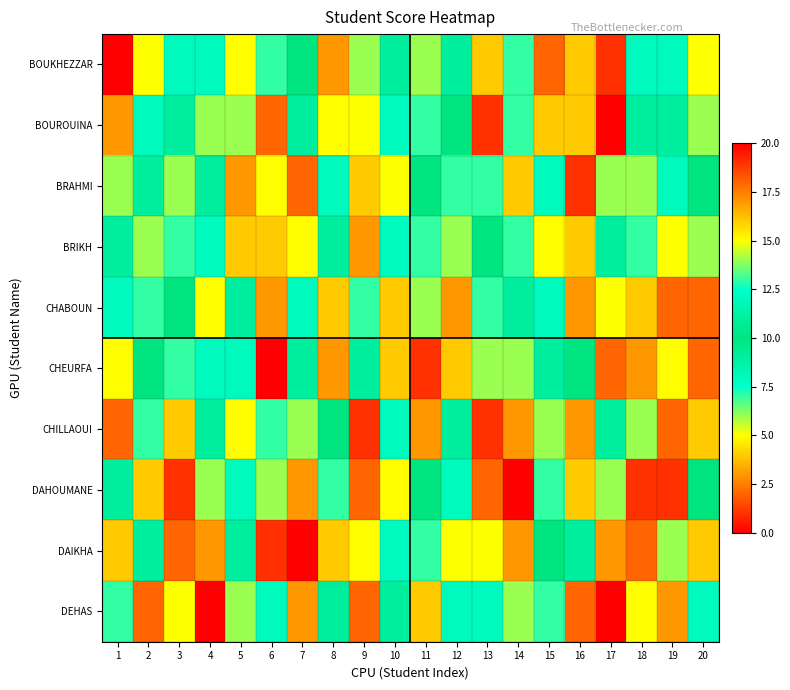

Reading left to right, transcribe all the data shown in this chart.

BOUKHEZZAR: 1=0	2=5	3=8	4=12	5=15	6=7	7=10	8=3	9=14	10=11	11=6	12=9	13=4	14=13	15=2	16=16	17=1	18=8	19=12	20=5
BOUROUINA: 1=3	2=8	3=11	4=6	5=14	6=2	7=9	8=15	9=5	10=12	11=7	12=10	13=1	14=13	15=4	16=16	17=0	18=9	19=11	20=6
BRAHMI: 1=6	2=11	3=14	4=9	5=3	6=15	7=2	8=8	9=16	10=5	11=10	12=13	13=7	14=4	15=12	16=1	17=14	18=6	19=8	20=10
BRIKH: 1=9	2=14	3=7	4=12	5=16	6=4	7=15	8=11	9=3	10=8	11=13	12=6	13=10	14=7	15=15	16=4	17=9	18=13	19=5	20=14
CHABOUN: 1=12	2=7	3=10	4=15	5=9	6=17	7=8	8=4	9=13	10=16	11=6	12=3	13=13	14=11	15=8	16=17	17=5	18=16	19=2	20=18
CHEURFA: 1=15	2=10	3=13	4=8	5=12	6=20	7=11	8=17	9=9	10=16	11=19	12=16	13=6	14=14	15=11	16=10	17=18	18=3	19=15	20=2
CHILLAOUI: 1=18	2=13	3=16	4=11	5=15	6=13	7=14	8=10	9=19	10=12	11=17	12=9	13=19	14=17	15=14	16=3	17=11	18=6	19=18	20=16
DAHOUMANE: 1=11	2=16	3=19	4=14	5=8	6=6	7=17	8=13	9=2	10=15	11=10	12=12	13=2	14=0	15=7	16=16	17=14	18=19	19=1	20=10
DAIKHA: 1=4	2=9	3=2	4=17	5=11	6=19	7=0	8=16	9=15	10=8	11=13	12=5	13=5	14=3	15=10	16=9	17=17	18=2	19=14	20=4
DEHAS: 1=7	2=2	3=5	4=0	5=14	6=12	7=3	8=9	9=18	10=11	11=16	12=8	13=8	14=6	15=13	16=2	17=0	18=15	19=17	20=8